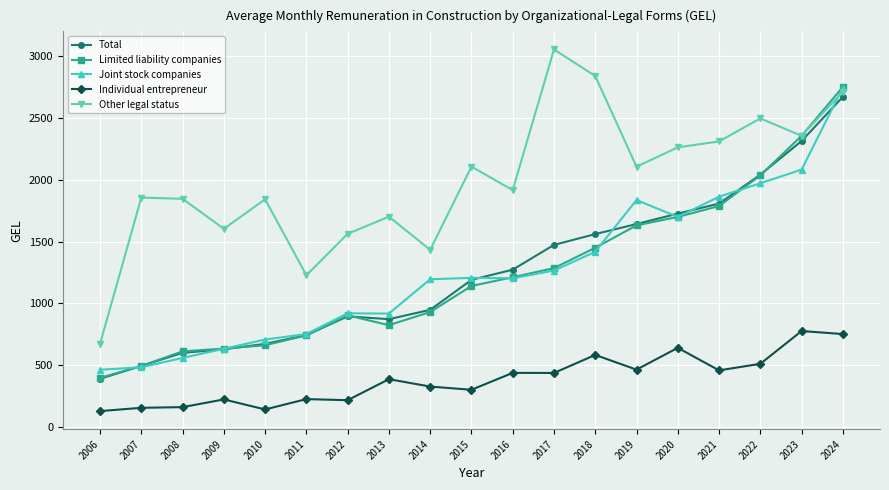

Which series has the widest spread of values?

Other legal status